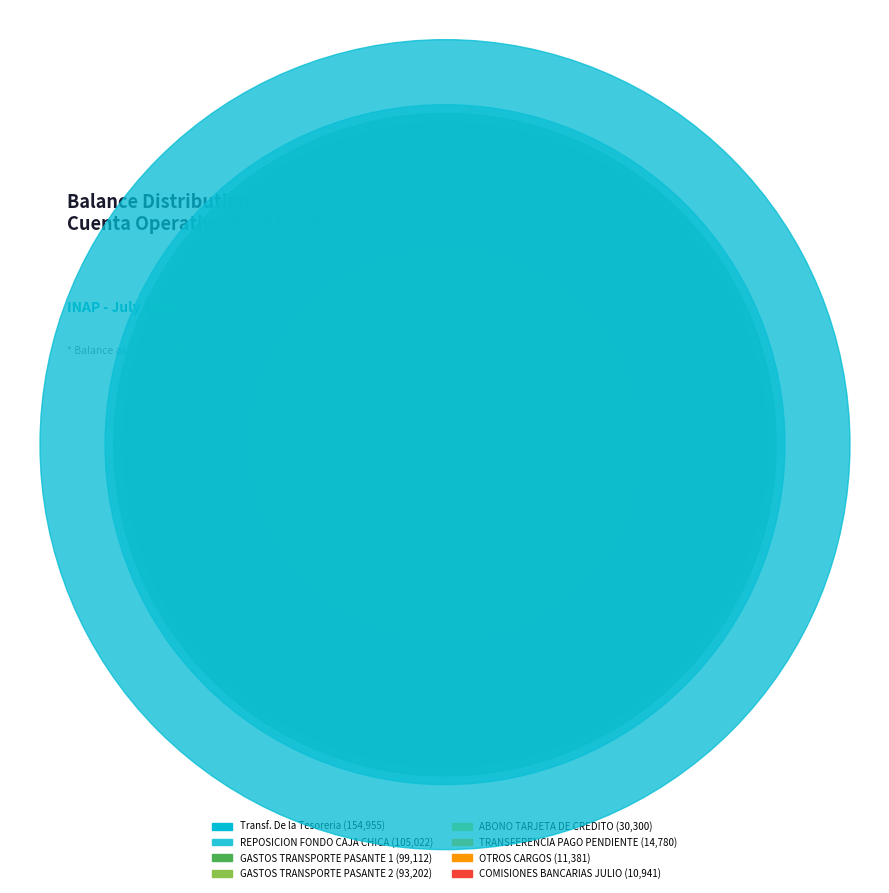

Is OTROS CARGOS the majority of the pie?

No